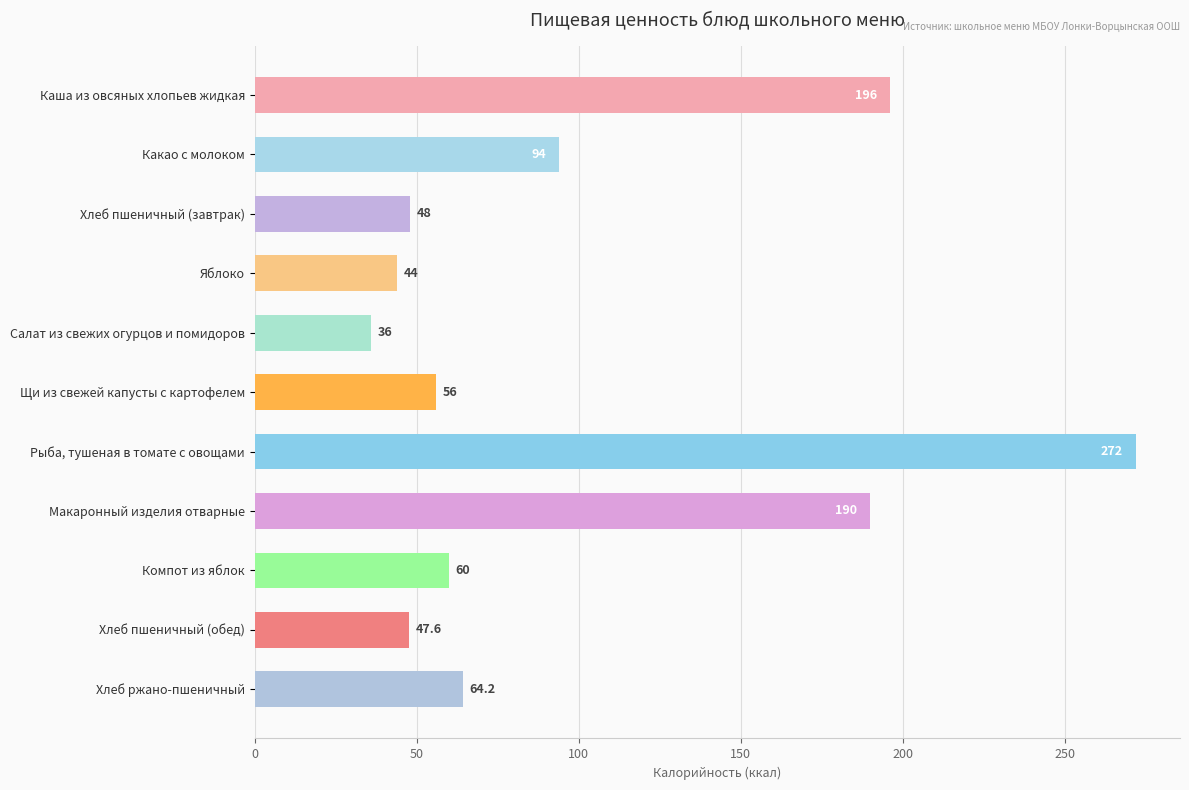

The value at Яблоко is 15.9. True or false?

False